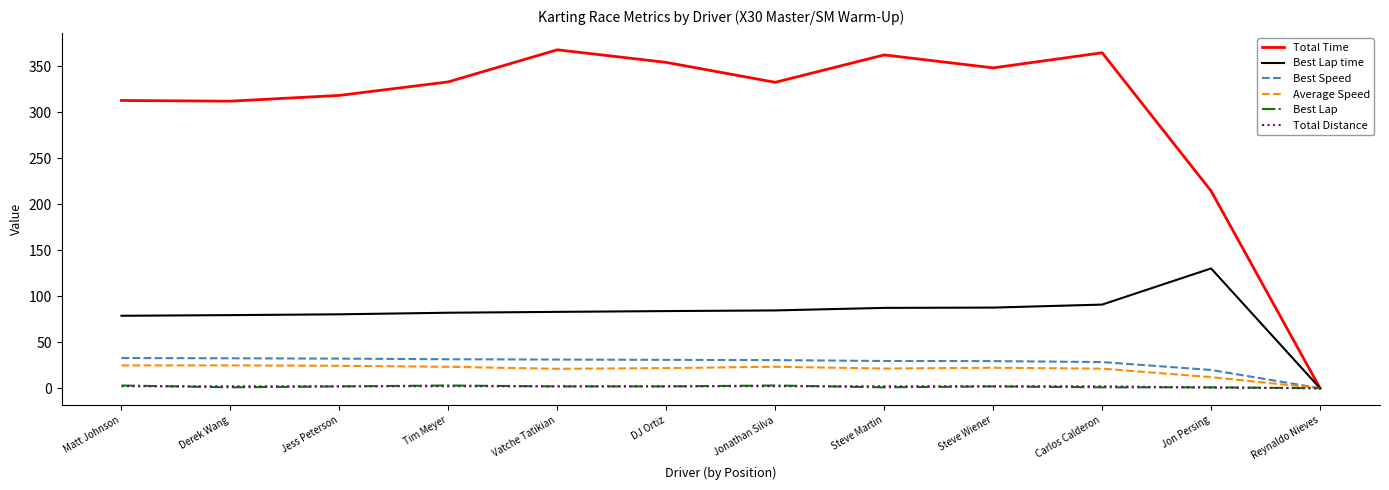

At which label is Total Time closest to 184?

Jon Persing